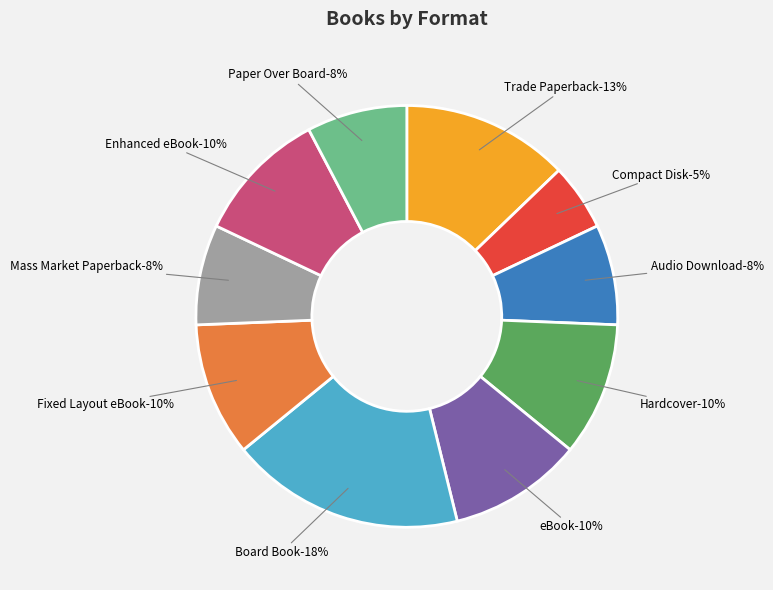

To the nearest percent, what portion does Fixed Layout eBook represent?

10%